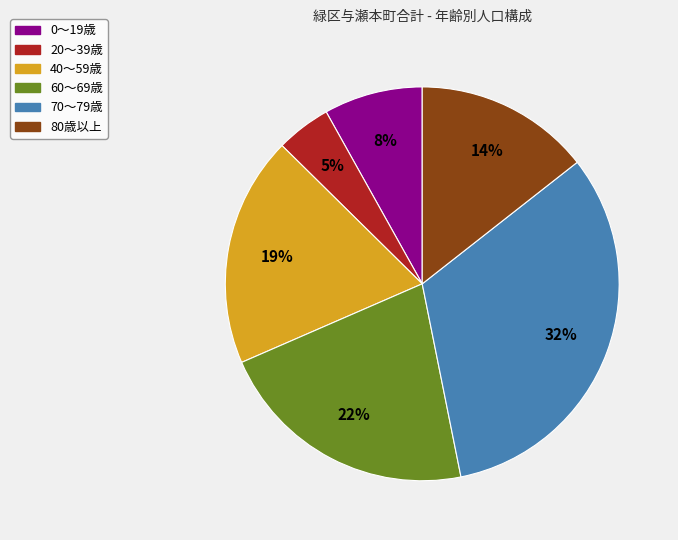

Rank the categories by value from lowest to highest.

20～39歳, 0～19歳, 80歳以上, 40～59歳, 60～69歳, 70～79歳